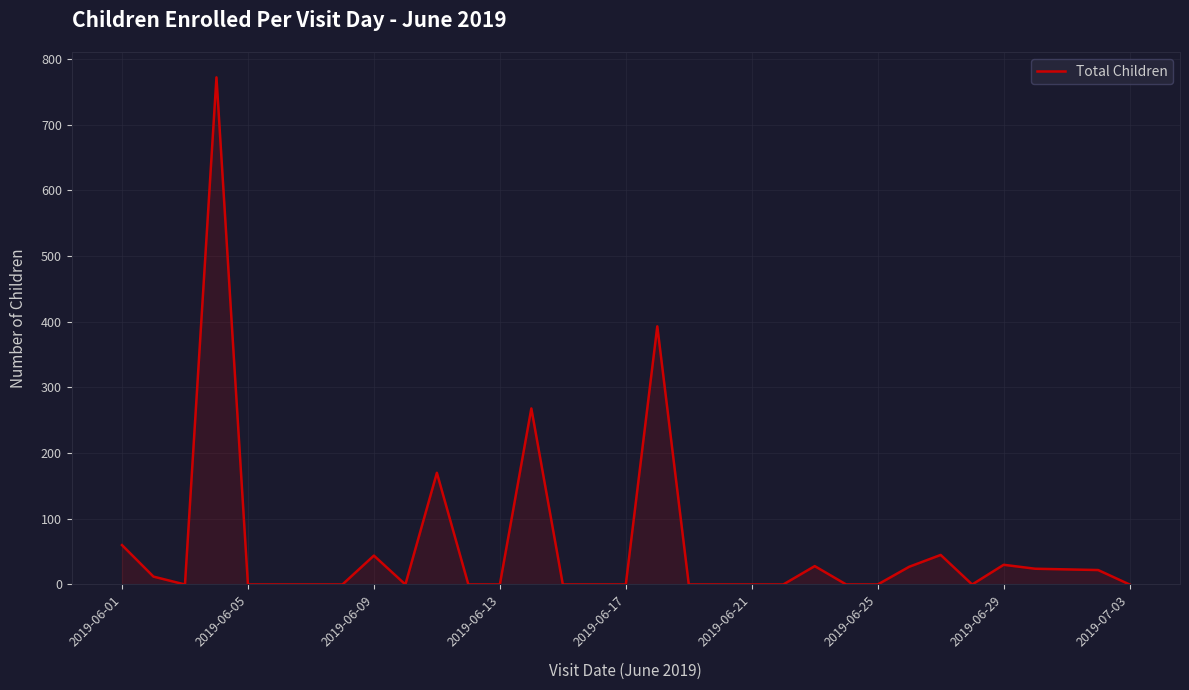

What is the difference between the maximum and minimum values?

772